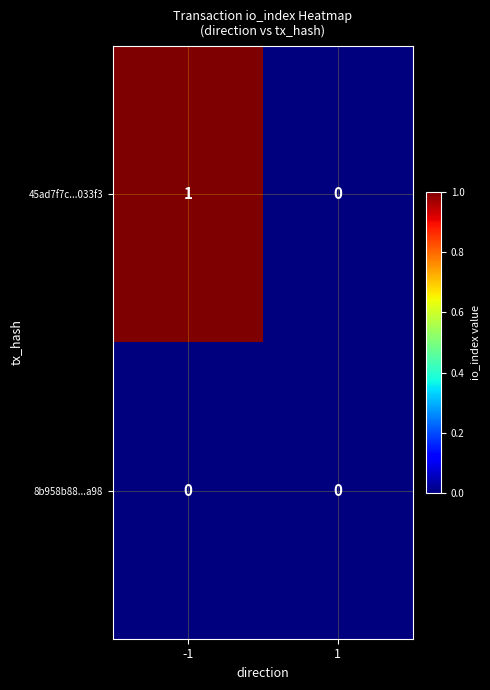

Between -1 and 1, which series saw the biggest shift?

45ad7f7c...033f3